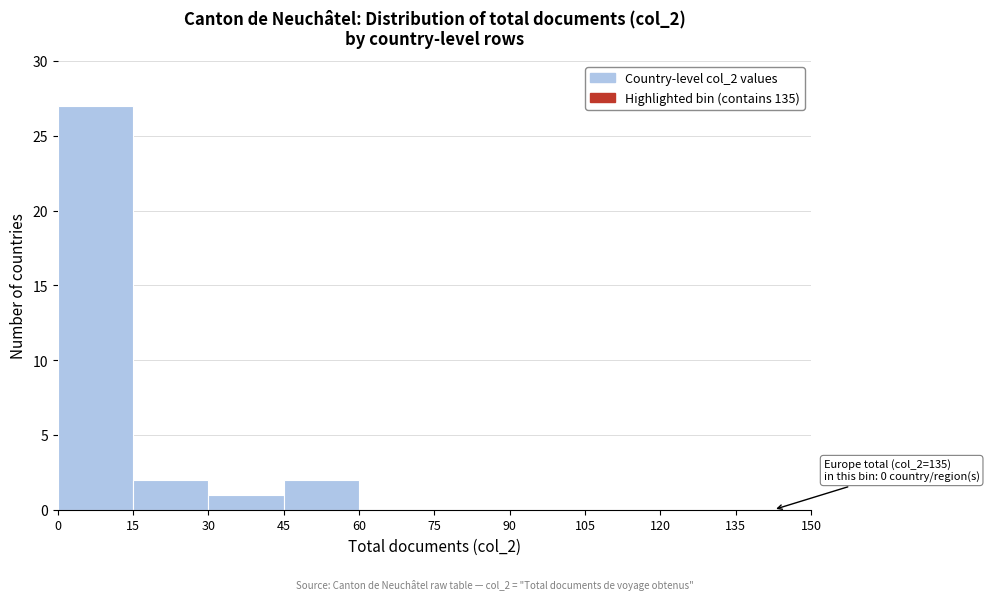

Over which range of the x-axis is the bar tallest?

0 to 15